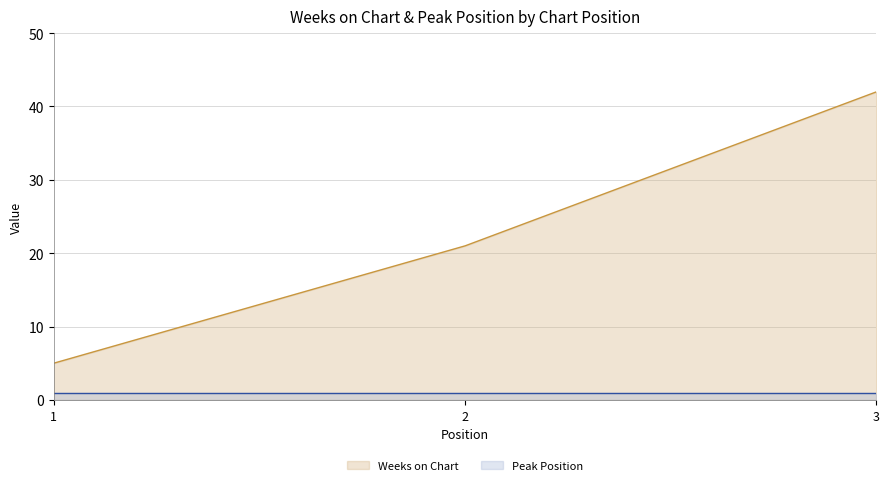

Rank the categories by value from highest to lowest.

3, 2, 1